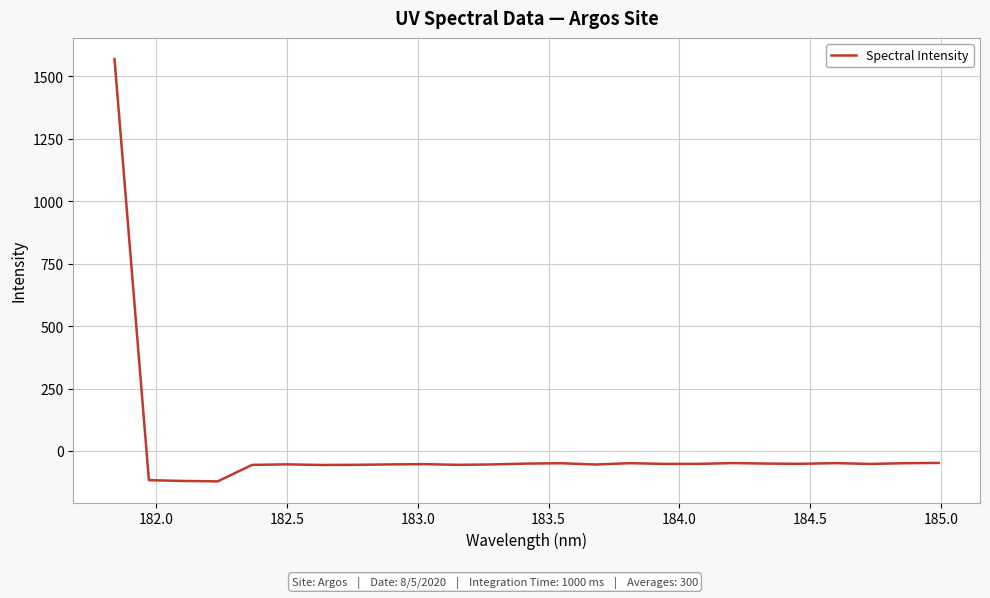

What is the maximum value shown in the chart?

1569.1